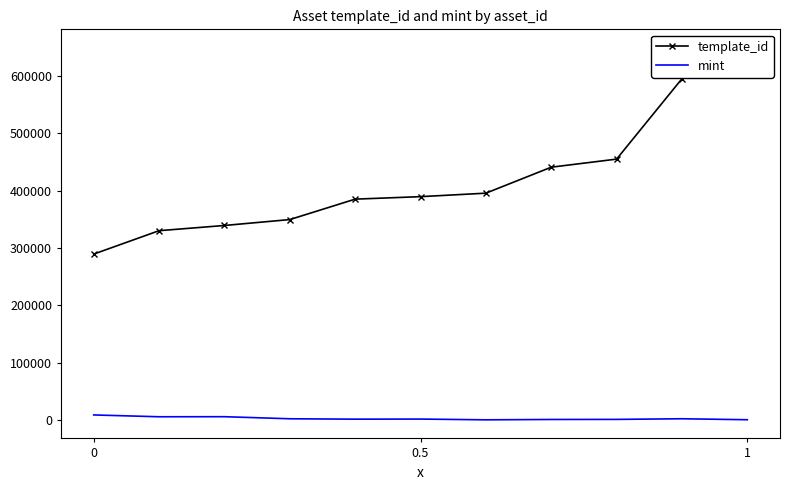

Which series has the largest total across all categories?

template_id